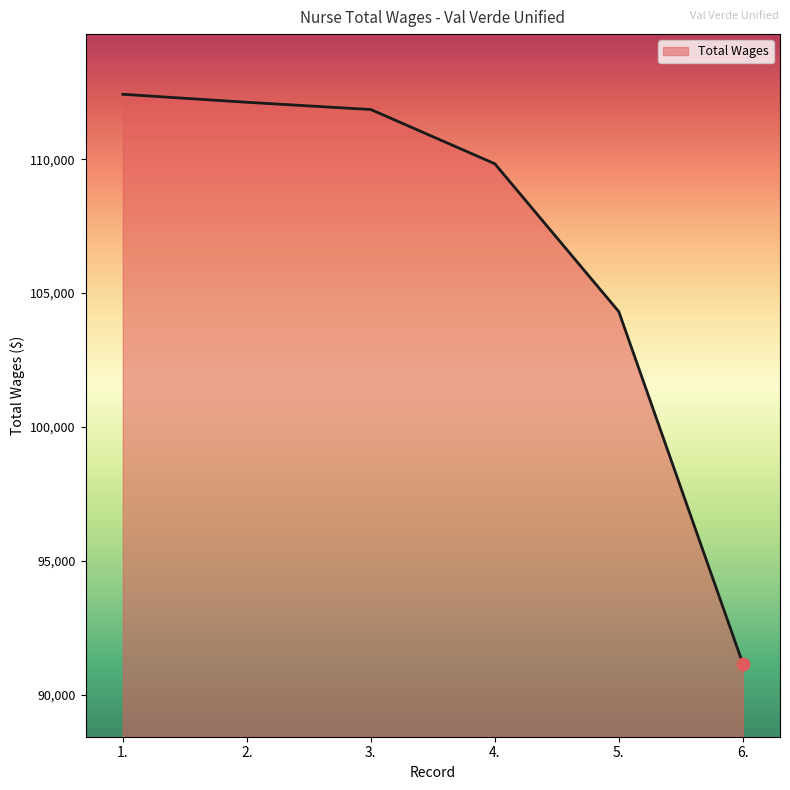

What is the change in value from 2. to 6.?

-20969